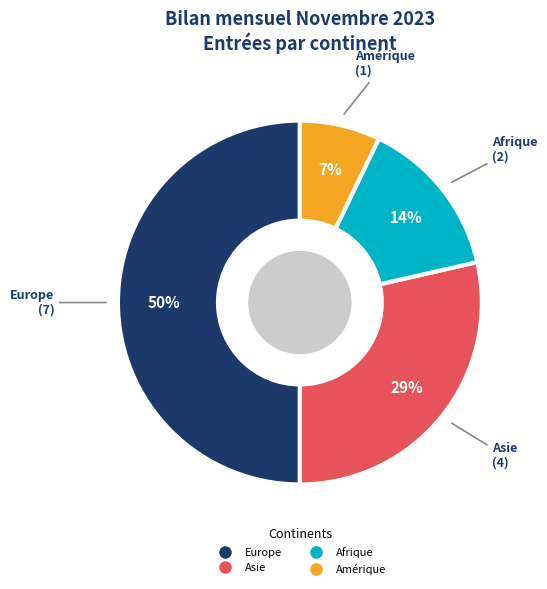

To the nearest percent, what is the difference between the largest and smallest slice percentages?

43%